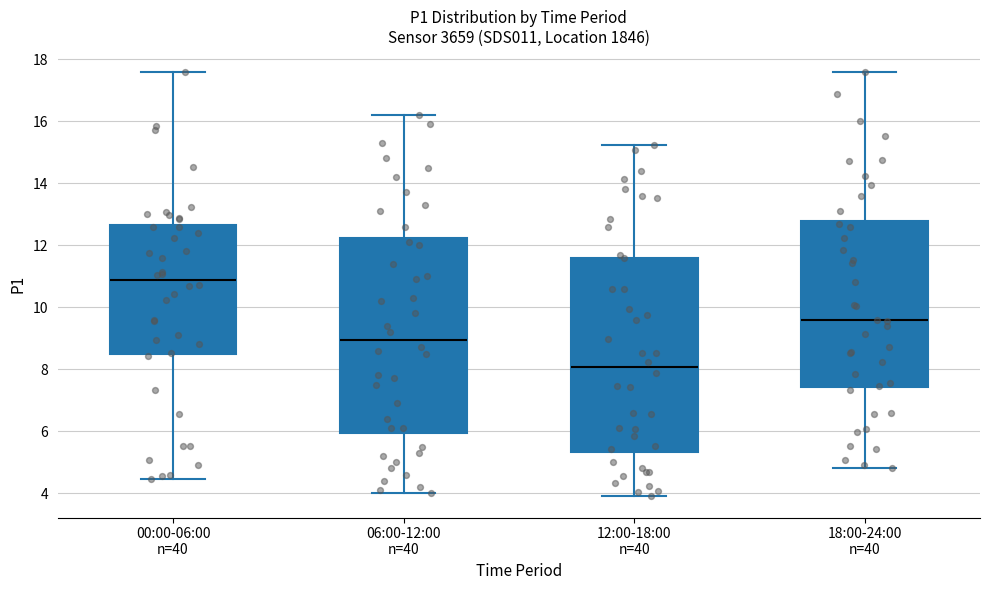

Reading left to right, read every box against the y-axis: the position of its median line, the range the box covers, and the ends of its whiskers. The values are not printed on the chart, so give them approximately, as read against the axis.

00:00-06:00 n=40: median 10.8, box 8.6 to 12.6, whiskers 4.4 to 17.6
06:00-12:00 n=40: median 9.0, box 6.0 to 12.2, whiskers 4.0 to 16.2
12:00-18:00 n=40: median 8.0, box 5.4 to 11.6, whiskers 4.0 to 15.2
18:00-24:00 n=40: median 9.6, box 7.4 to 12.8, whiskers 4.8 to 17.6